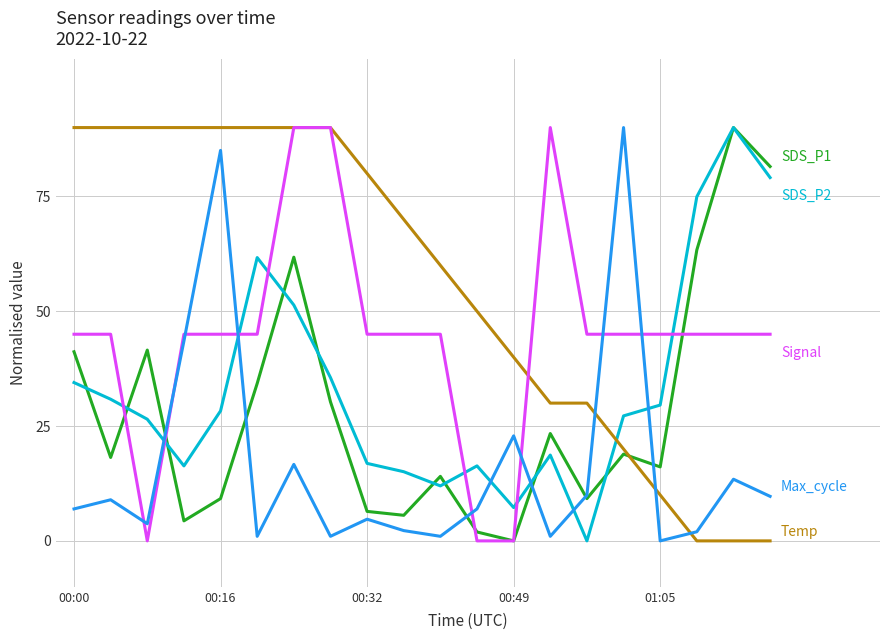

What is the maximum value shown in the chart?

90.0